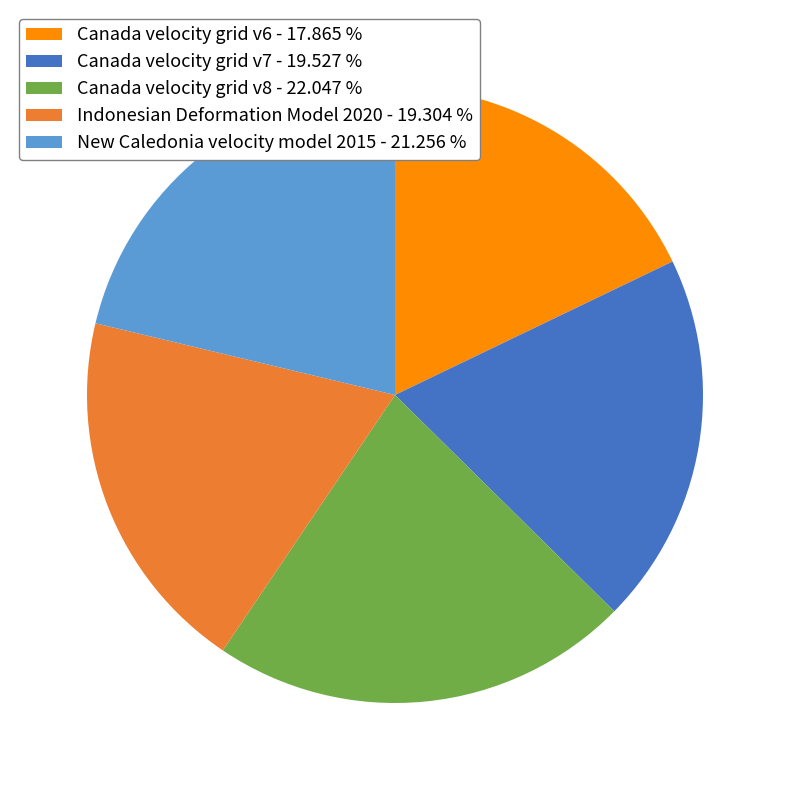

Does Indonesian Deformation Model 2020 - 19.304 % account for over 50% of the chart?

No